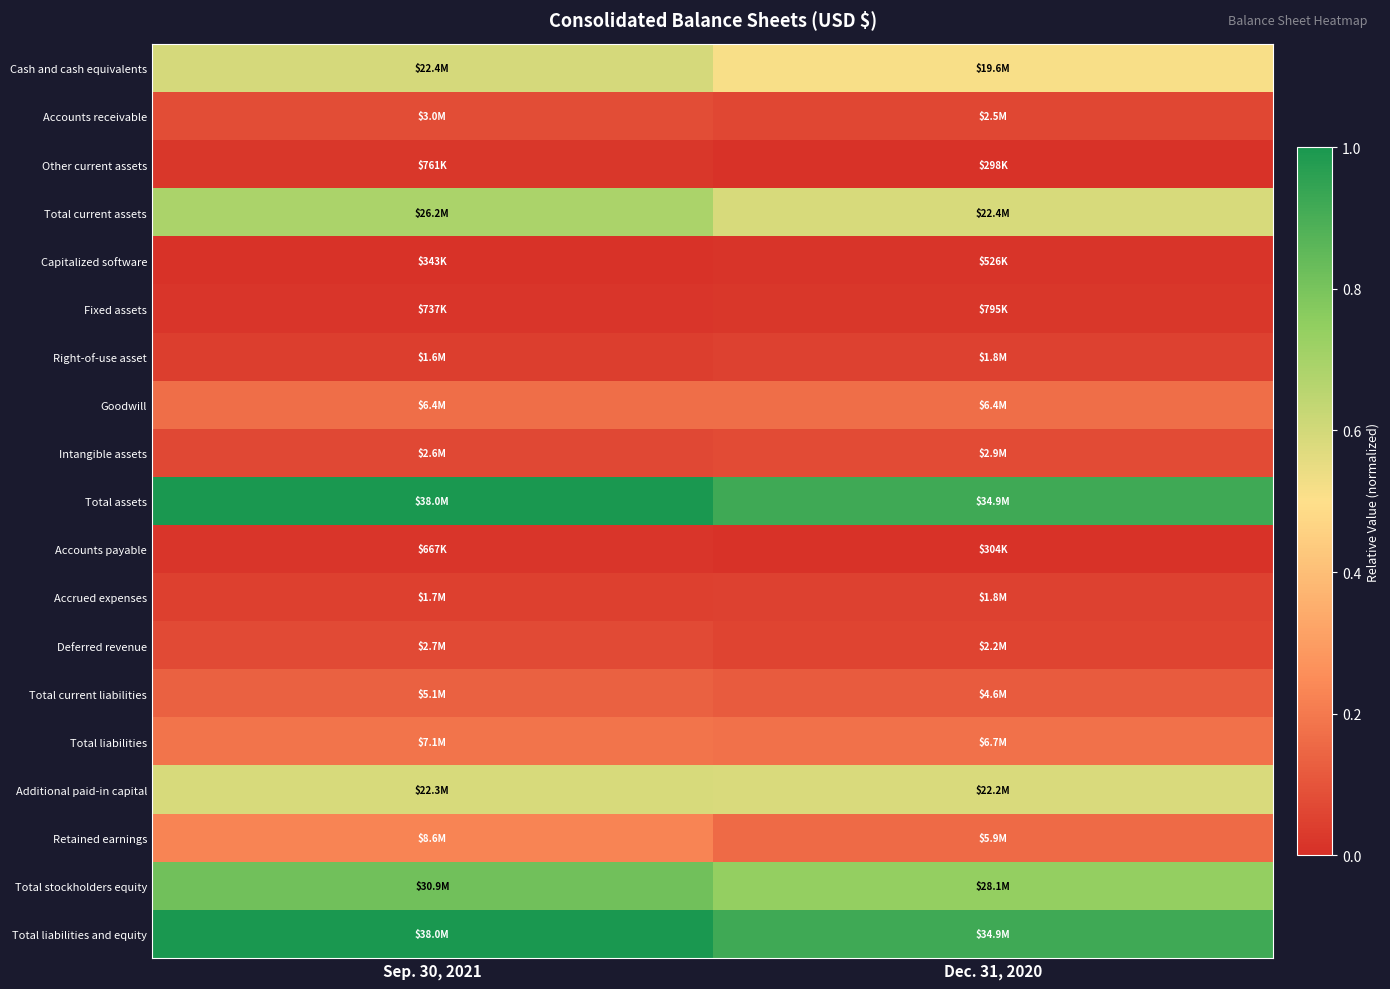

Which series has the widest spread of values?

Total current assets